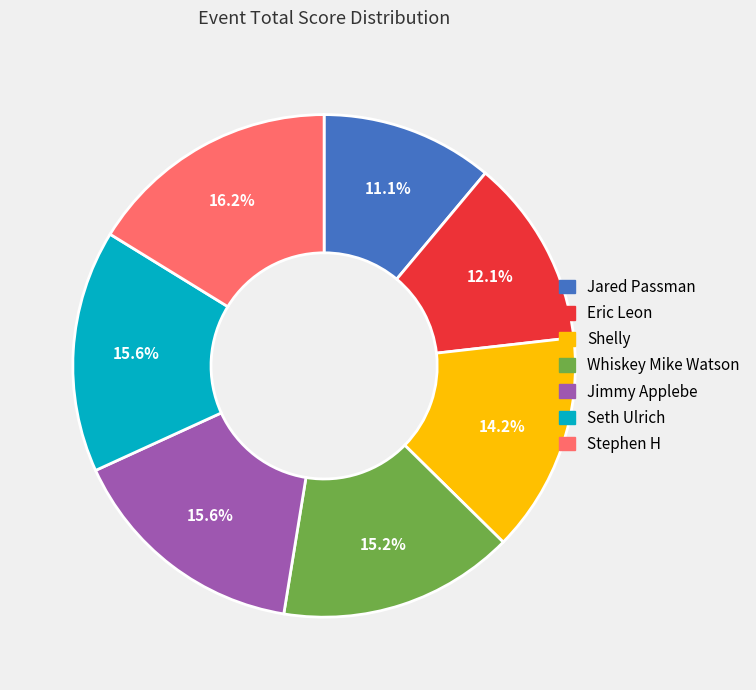

To the nearest percent, what percentage of the pie is Eric Leon?

12%